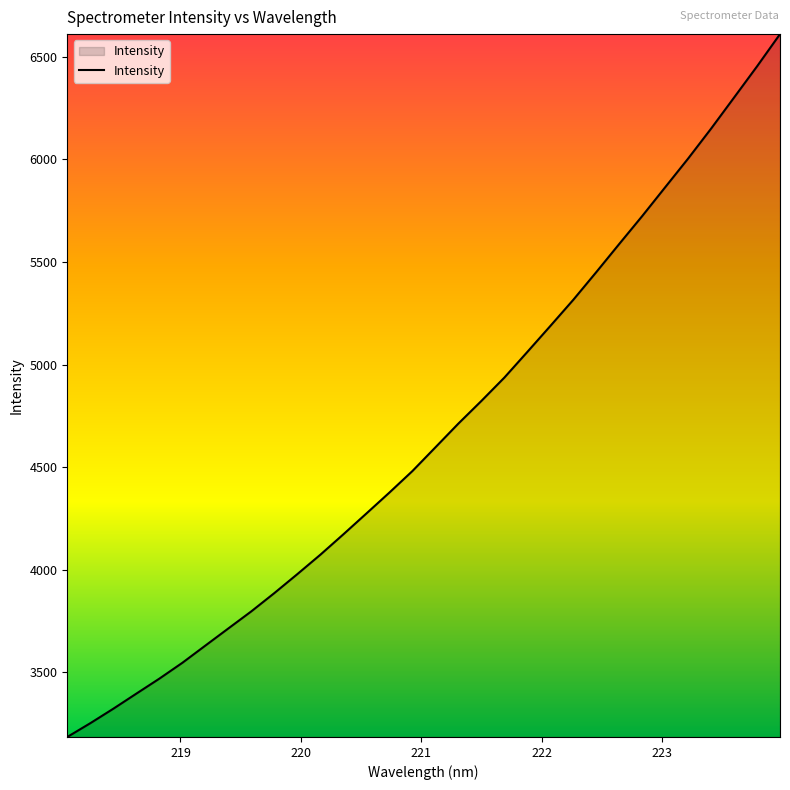

What is the difference between the maximum and minimum values?

3426.5